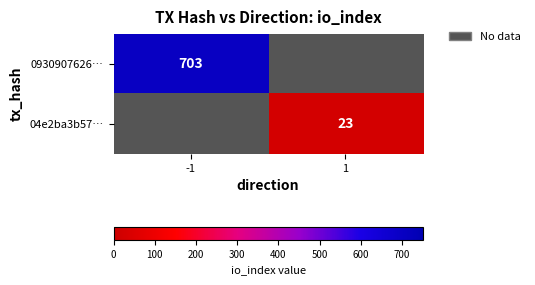

True or false: 0930907626… has a value of 703 at -1.

True